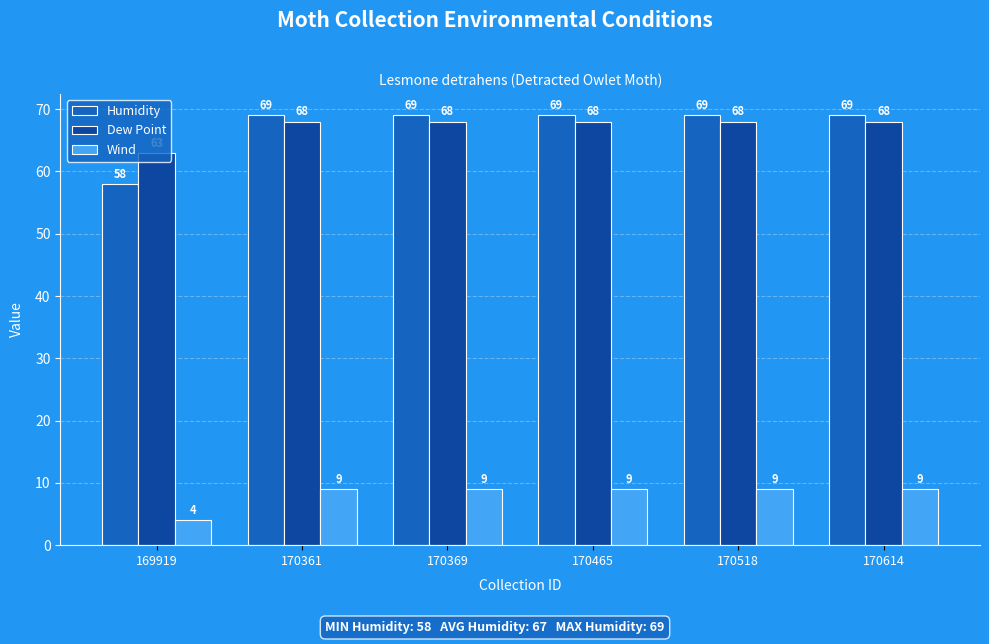

True or false: Wind has a value of 1 at 169919.

False